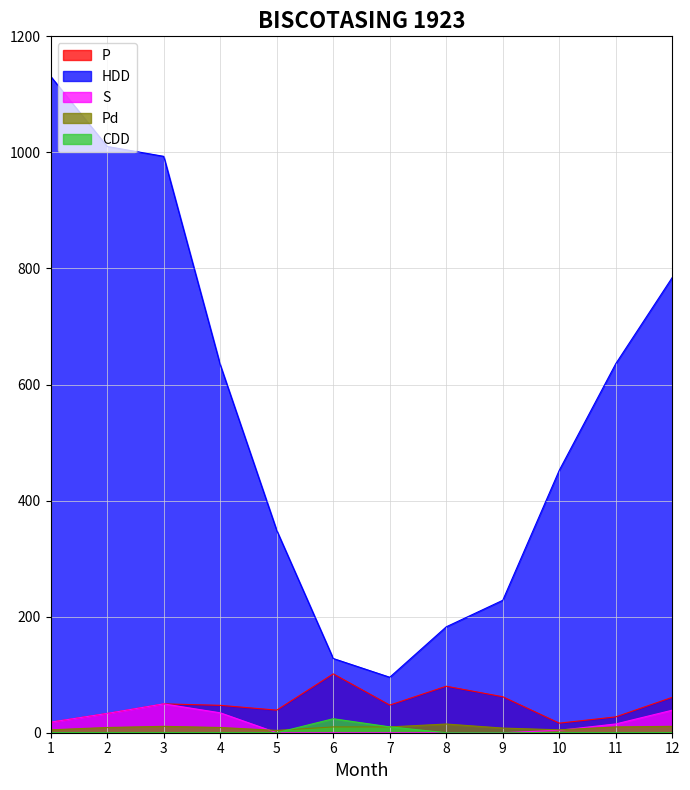

In S, how many points are higher than both neighbors (excluding endpoints)?

1